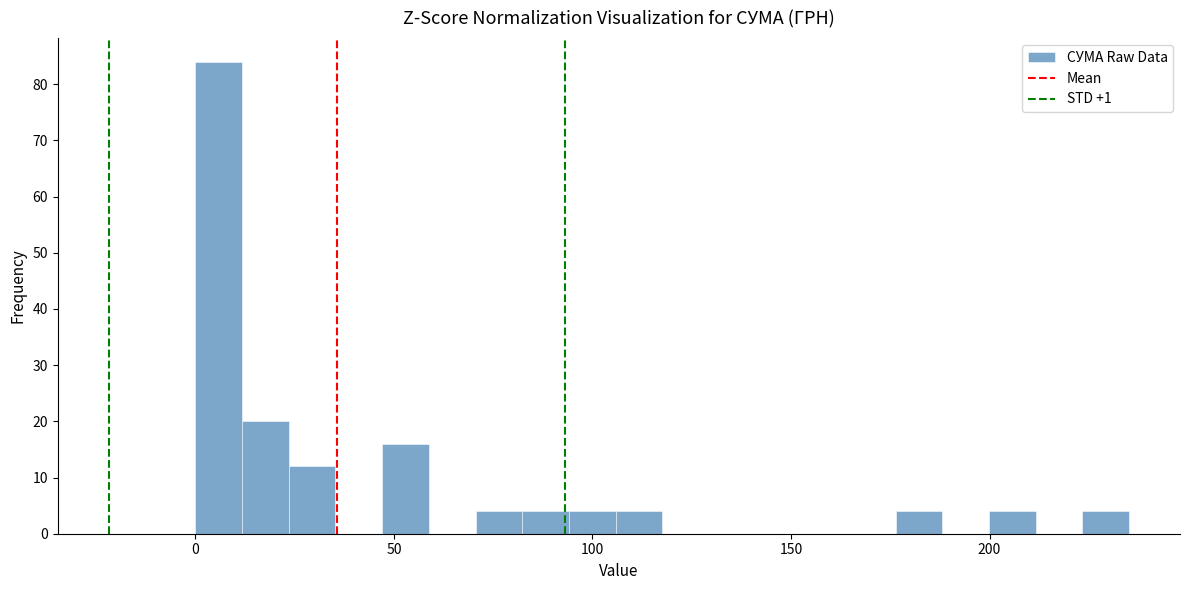

Read against the x-axis, roughly where is the centre of the tallest bar?

5